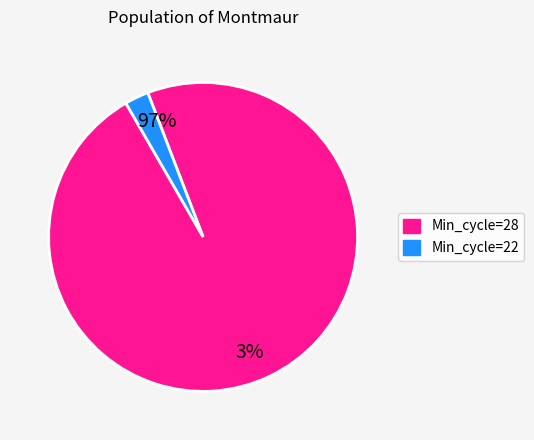

Does 28 represent more than half of the total?

No